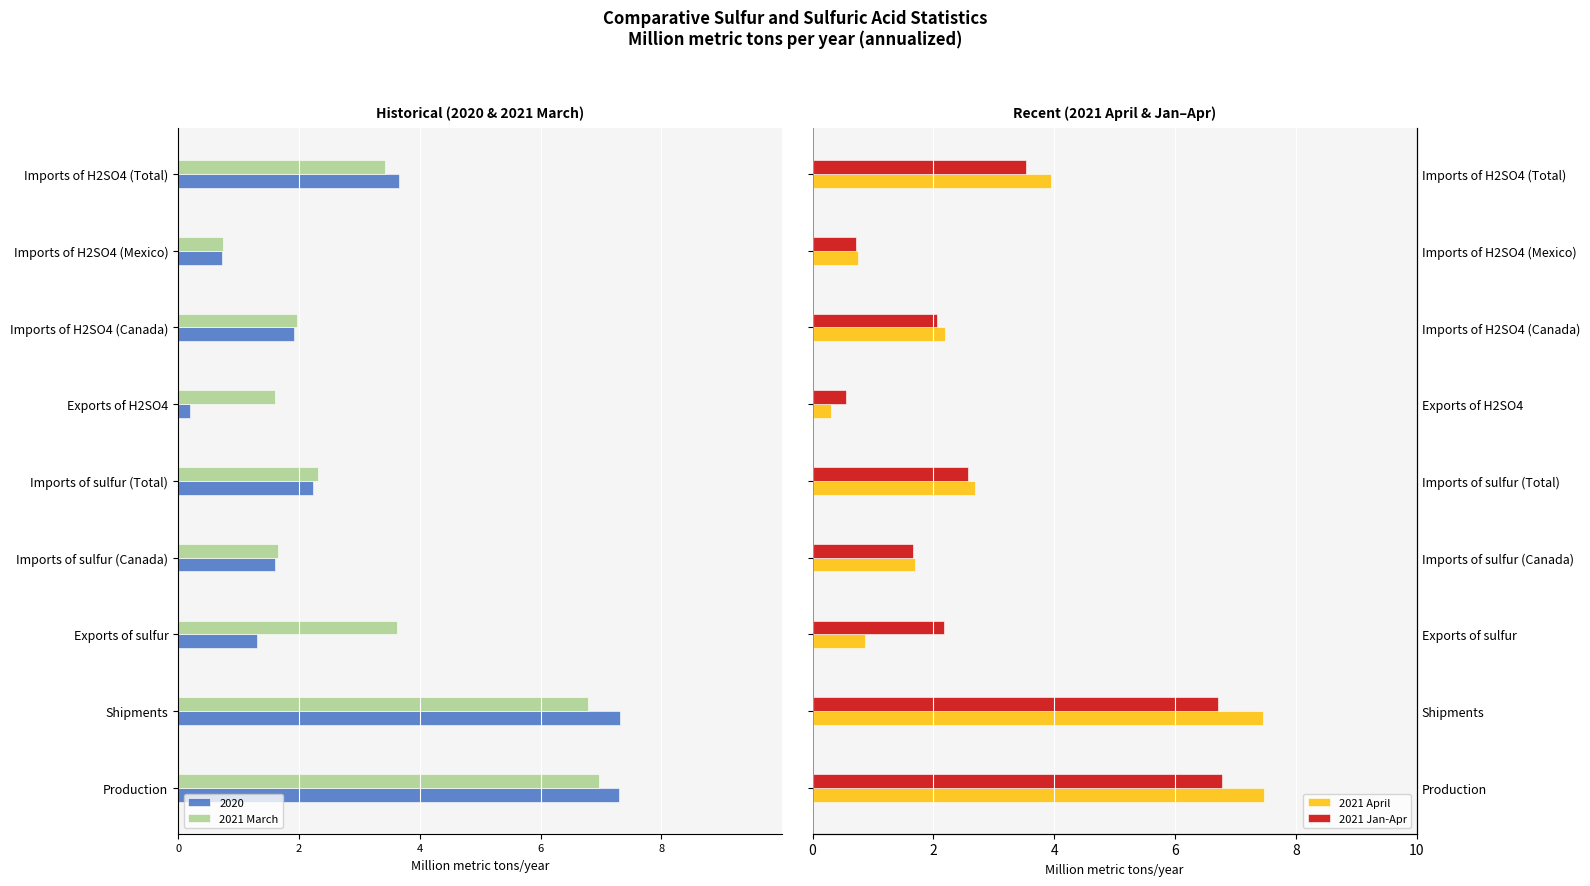

What is the difference between the highest and lowest values at Imports of sulfur (Total)?

5.0